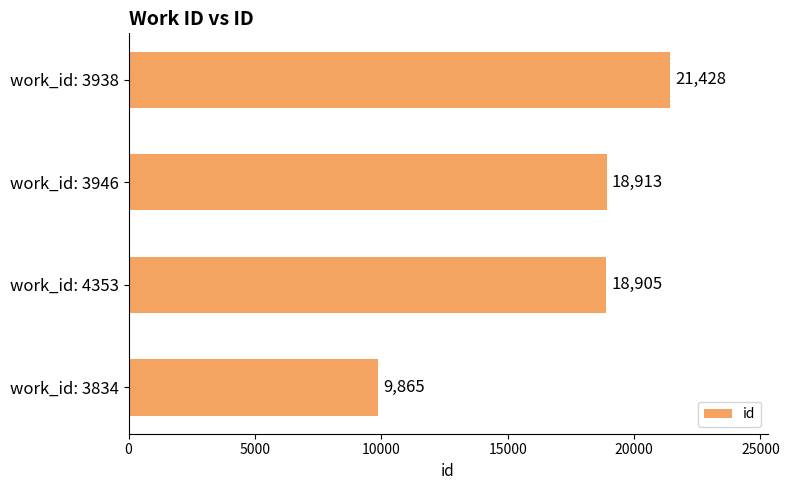

What is the change in value from work_id: 3946 to work_id: 3938?

+2515